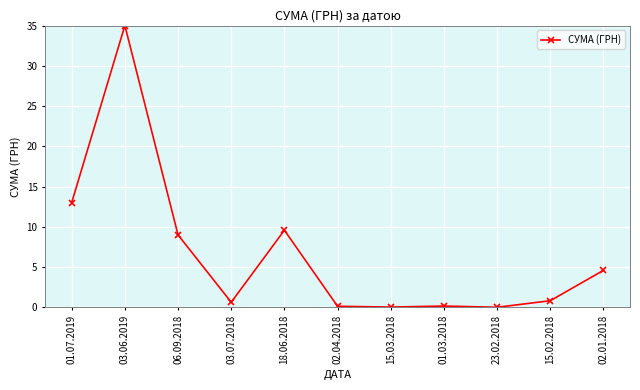

What is the sum of all values?

73.1